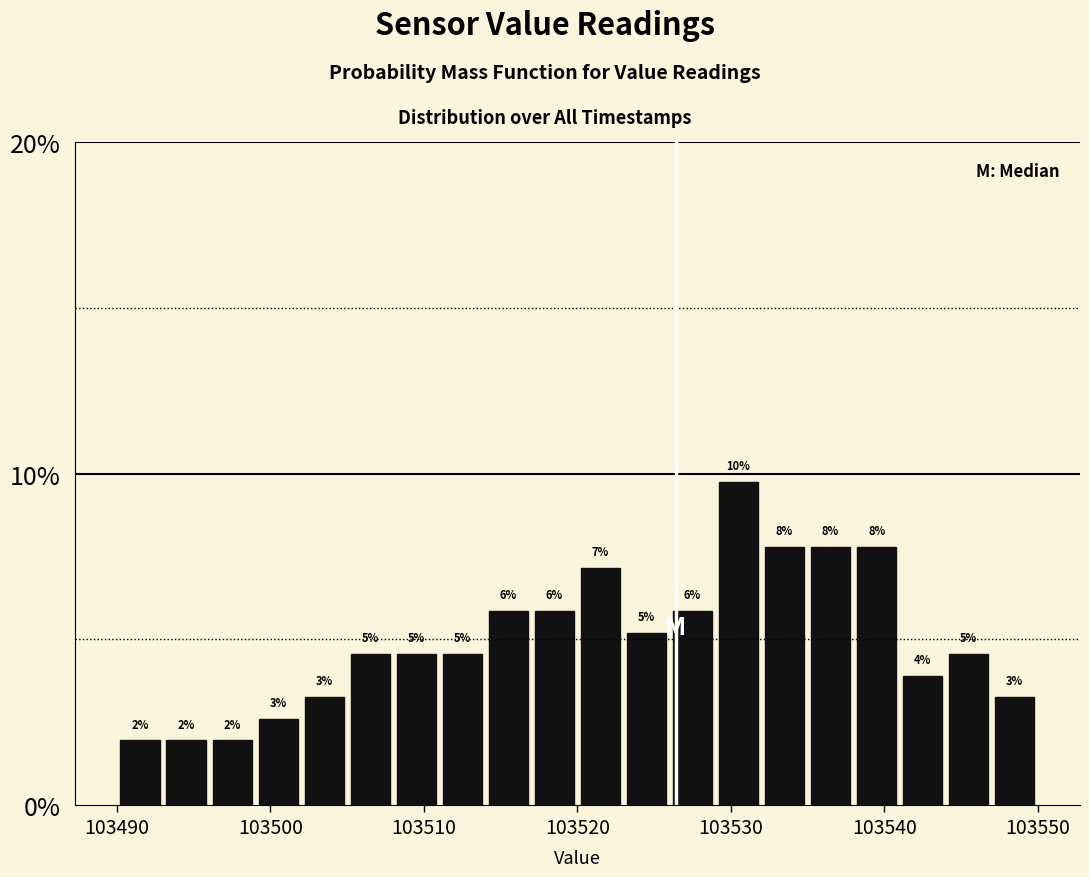

Around what value on the x-axis is the tallest bar? Give the approximate position of its centre, as read against the axis.

103531